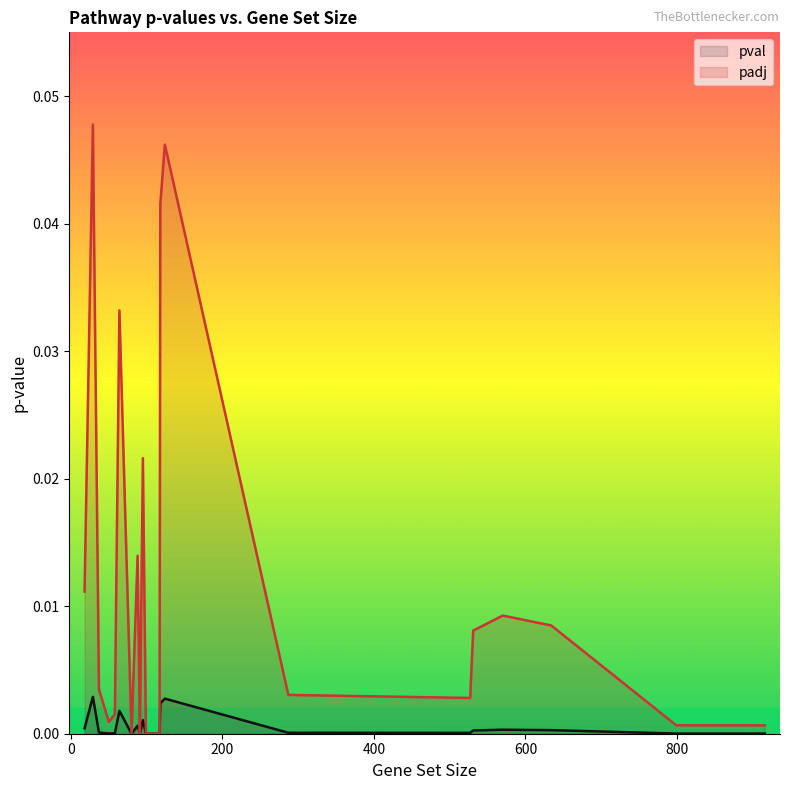

The value of padj at 1000 is 0.0. True or false?

False